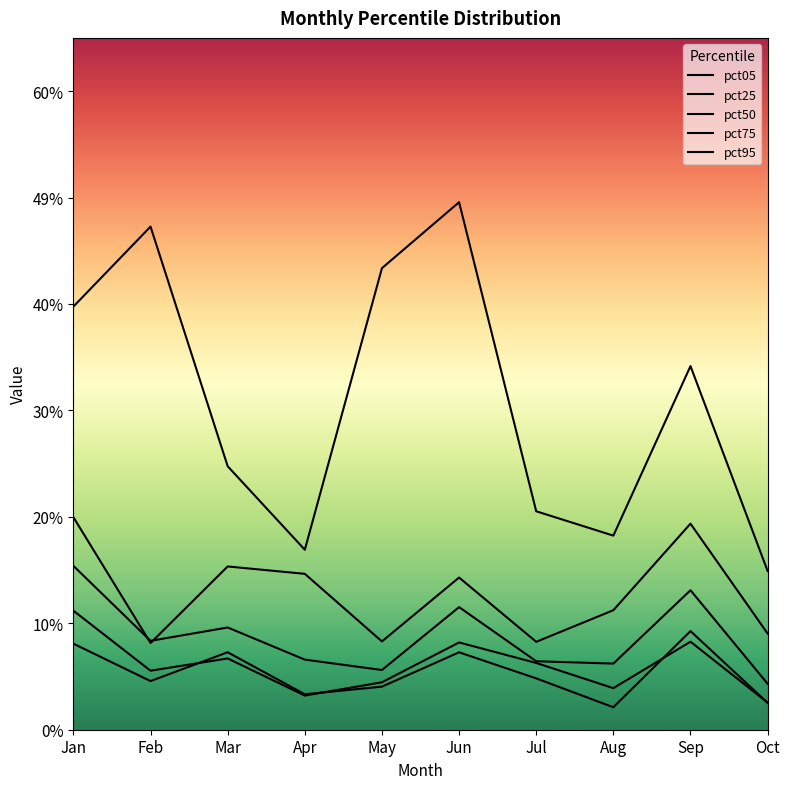

Reading left to right, list all the values displayed in this chart.

pct05: Jan=0.1	Feb=0.0	Mar=0.1	Apr=0.0	May=0.0	Jun=0.1	Jul=0.0	Aug=0.0	Sep=0.1	Oct=0.0
pct25: Jan=0.1	Feb=0.1	Mar=0.1	Apr=0.0	May=0.0	Jun=0.1	Jul=0.1	Aug=0.0	Sep=0.1	Oct=0.0
pct50: Jan=0.2	Feb=0.1	Mar=0.1	Apr=0.1	May=0.1	Jun=0.1	Jul=0.1	Aug=0.1	Sep=0.1	Oct=0.0
pct75: Jan=0.2	Feb=0.1	Mar=0.2	Apr=0.1	May=0.1	Jun=0.1	Jul=0.1	Aug=0.1	Sep=0.2	Oct=0.1
pct95: Jan=0.4	Feb=0.5	Mar=0.2	Apr=0.2	May=0.4	Jun=0.5	Jul=0.2	Aug=0.2	Sep=0.3	Oct=0.1